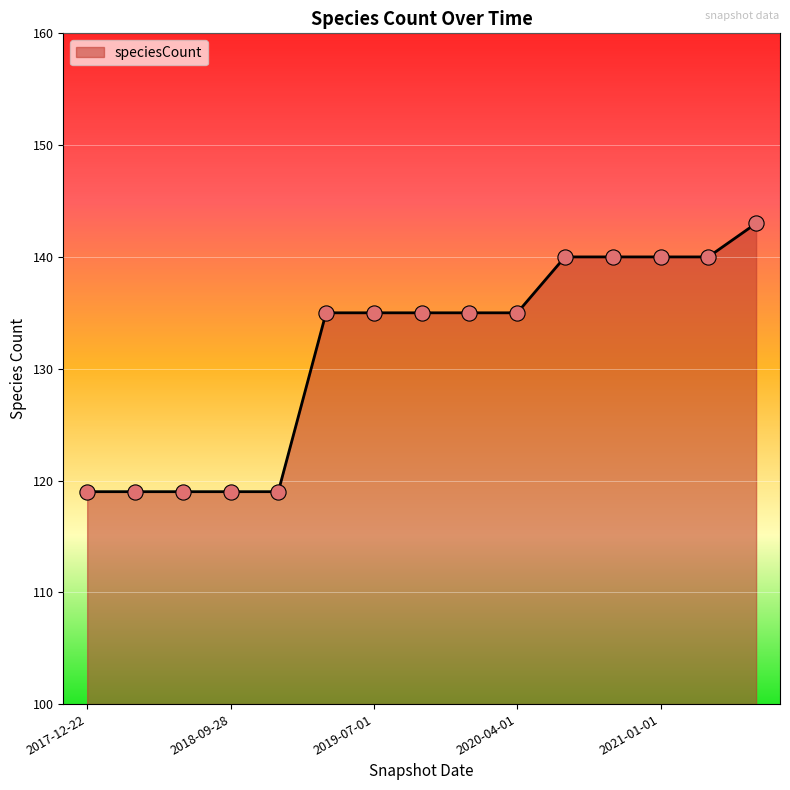

What is the difference between the maximum and minimum values?

24